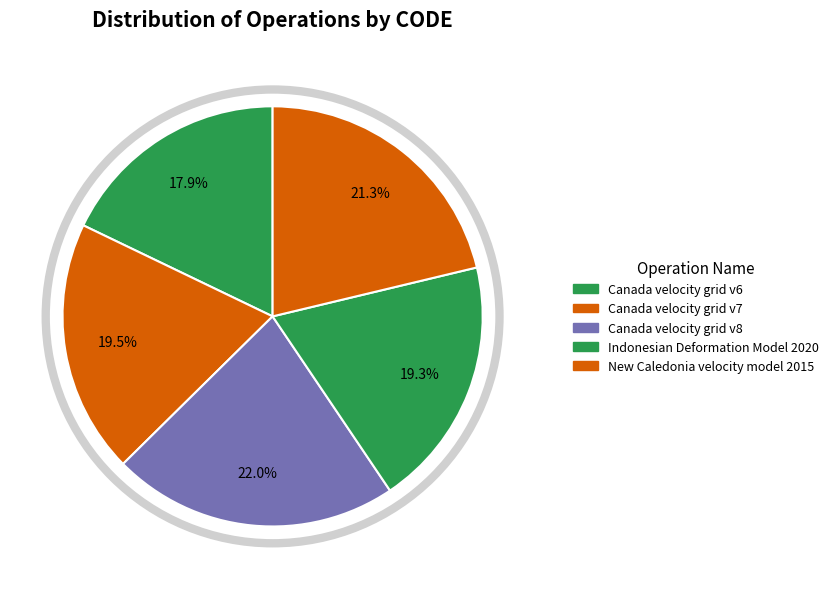

Is the sum of Indonesian Deformation Model 2020 and Canada velocity grid v7 greater than half?

No